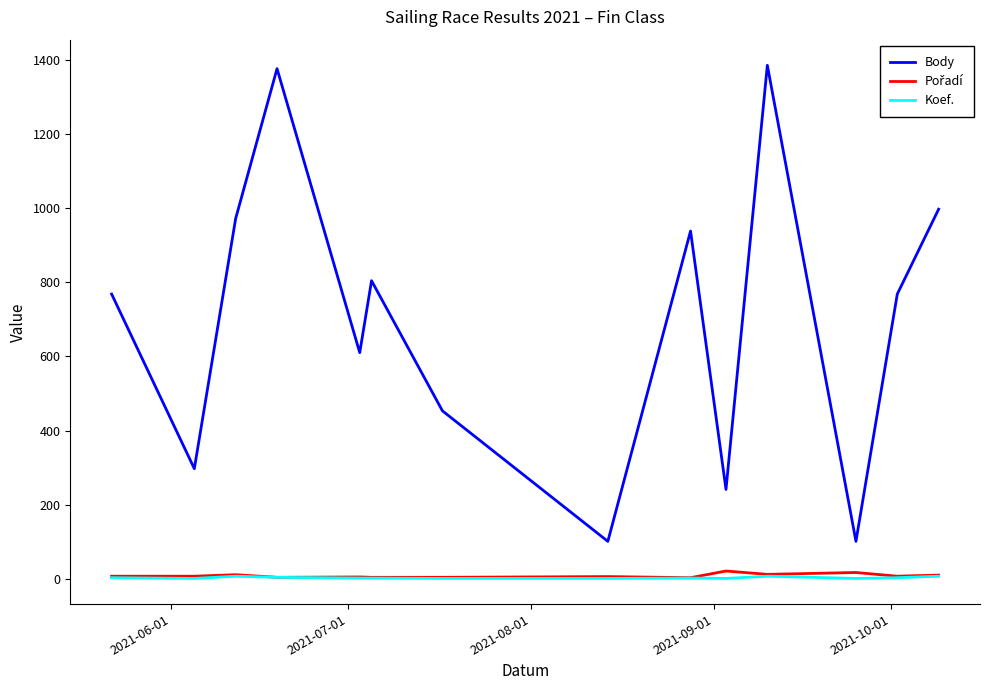

How many categories are shown in the chart?

14